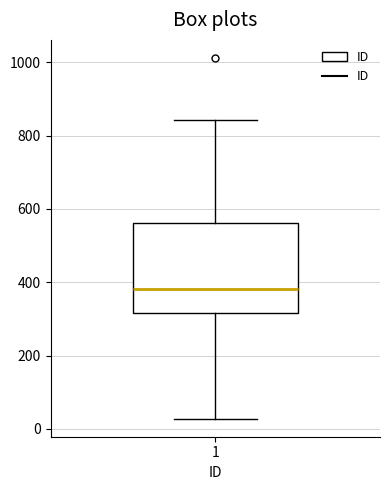

Where does the lower whisker of the box at x = 1 end on the y-axis? The values are not printed on the chart, so give them approximately, as read against the axis.

20